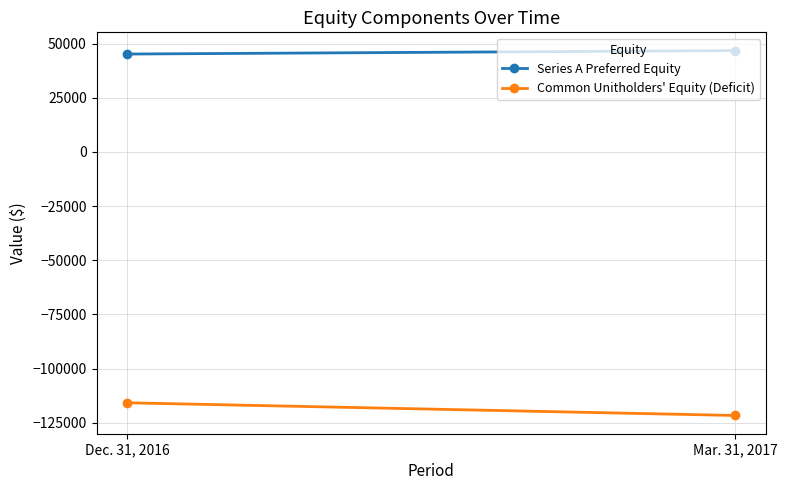

How many data points does each series have?

2